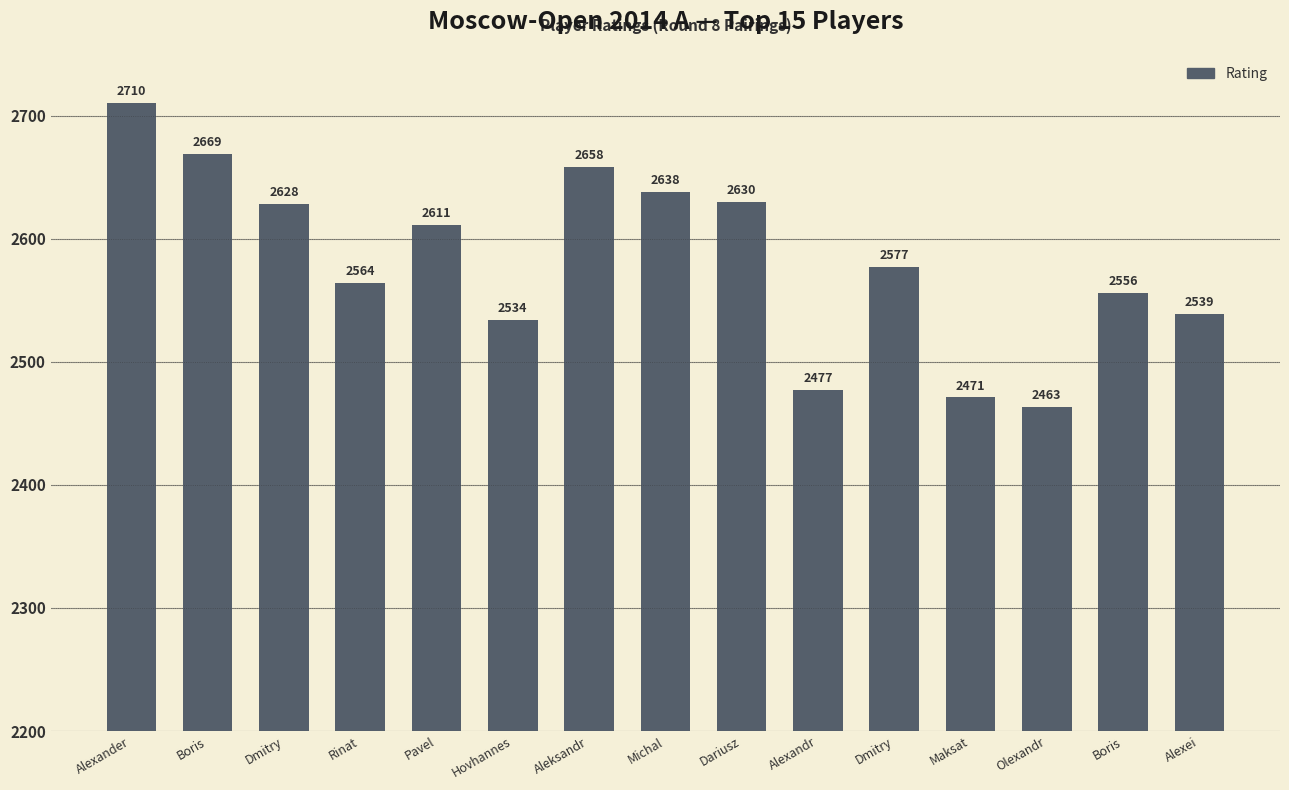

What is the ratio of the value at Boris to the value at Pavel?

1.0